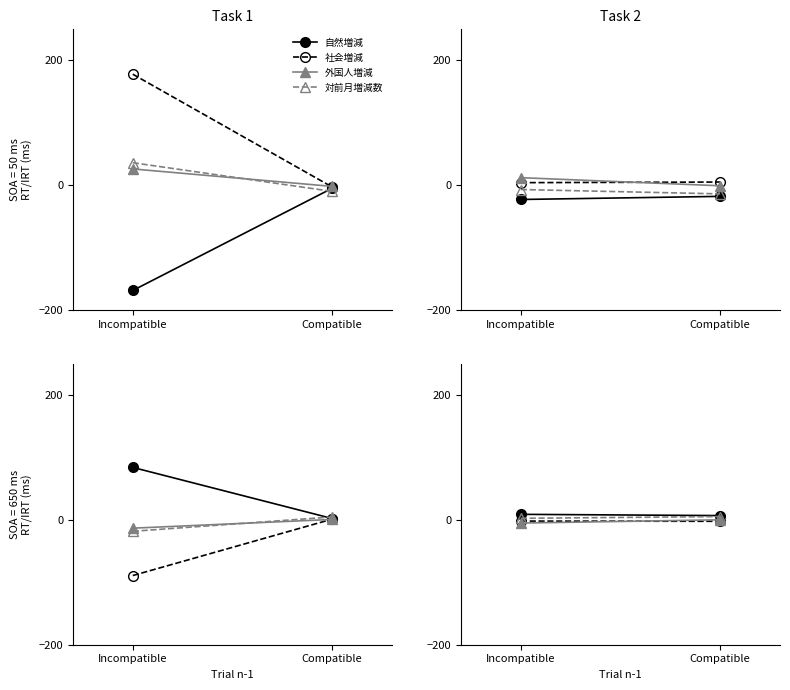

Is the value of 外国人増減 at Incompatible greater than the value of 対前月増減数 at Compatible?

No